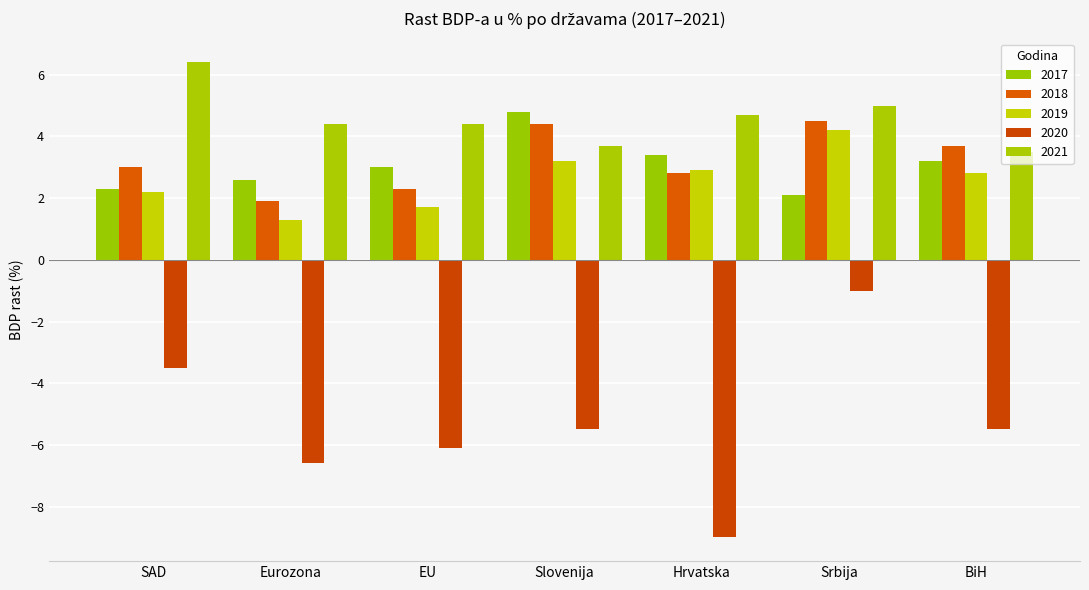

The value of 2019 at EU is 2.9. True or false?

False